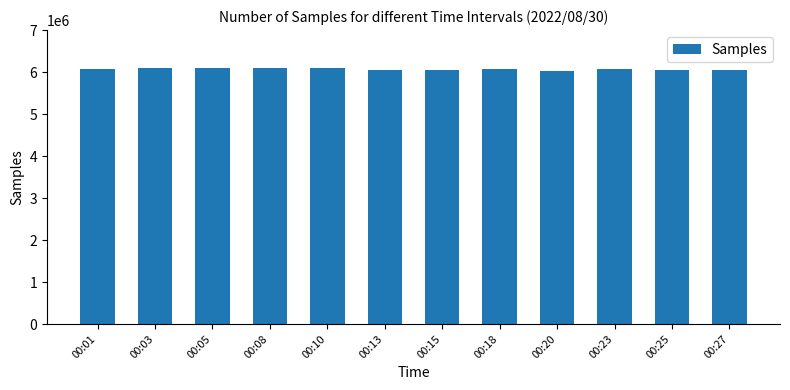

What is the smallest value displayed?

6025041